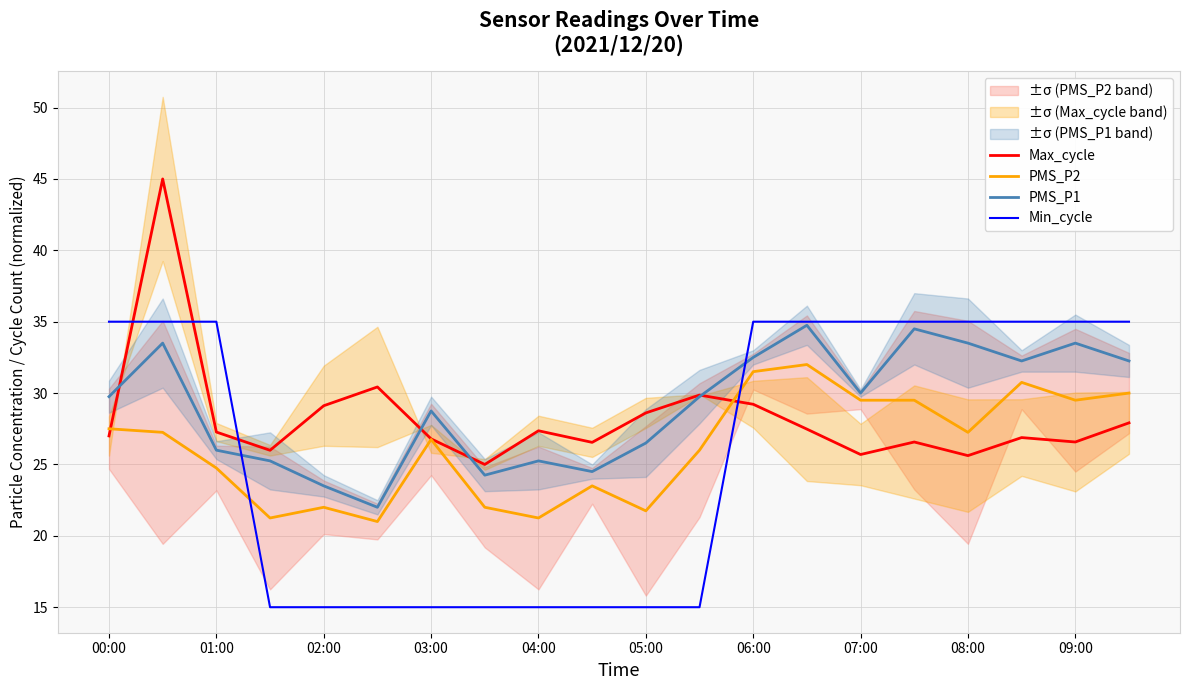

What is the value of the PMS_P1 point at the 3rd from the left?

26.0